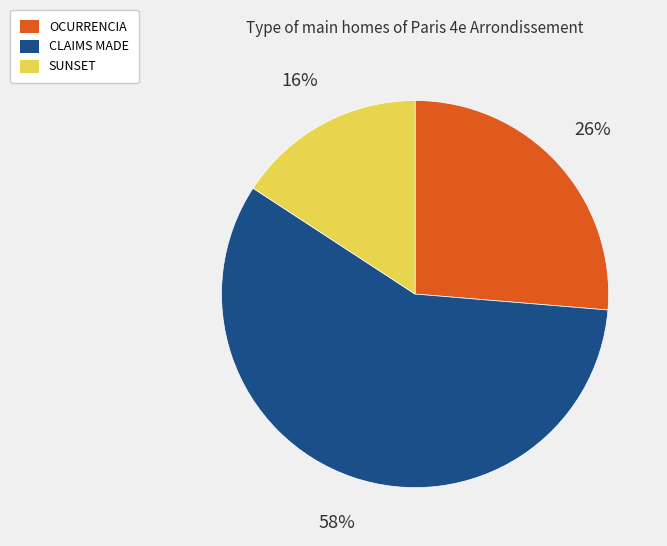

Between CLAIMS MADE and SUNSET, which is larger?

CLAIMS MADE